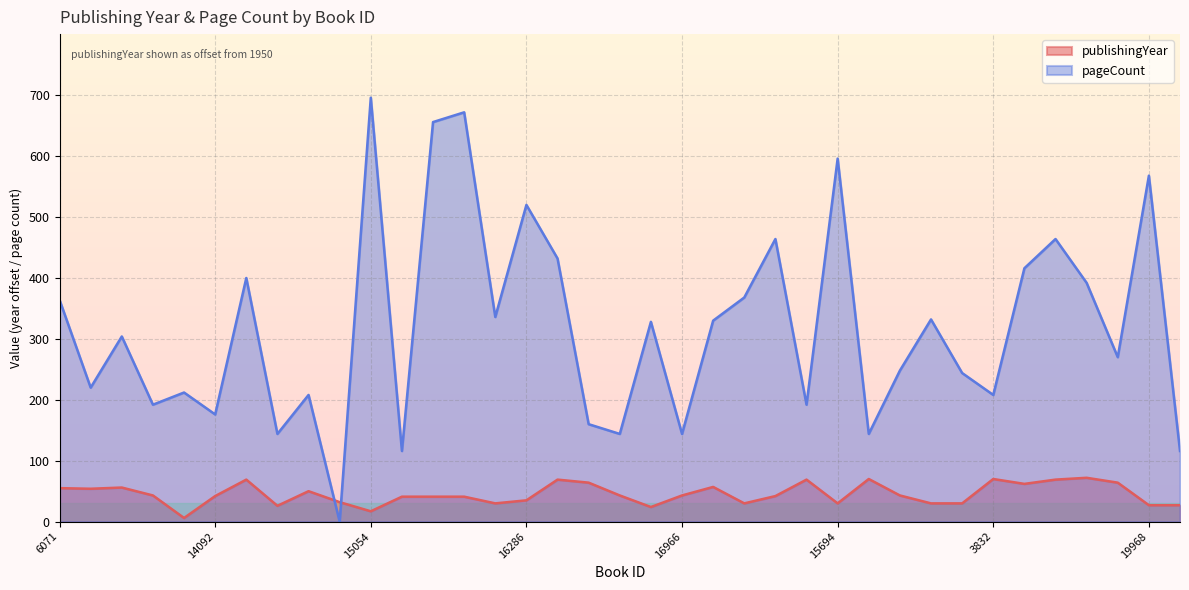

How many lines are shown in the chart?

2